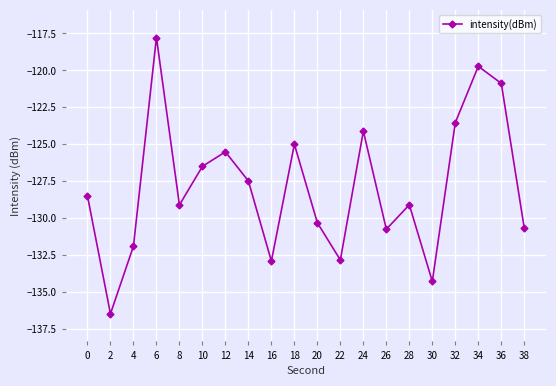

What is the sum of all values?

-2557.4